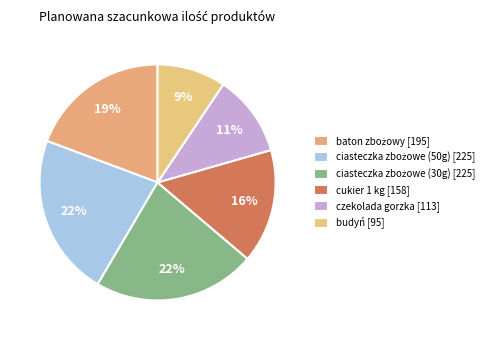

True or false: baton zbożowy accounts for 19% of the total.

True